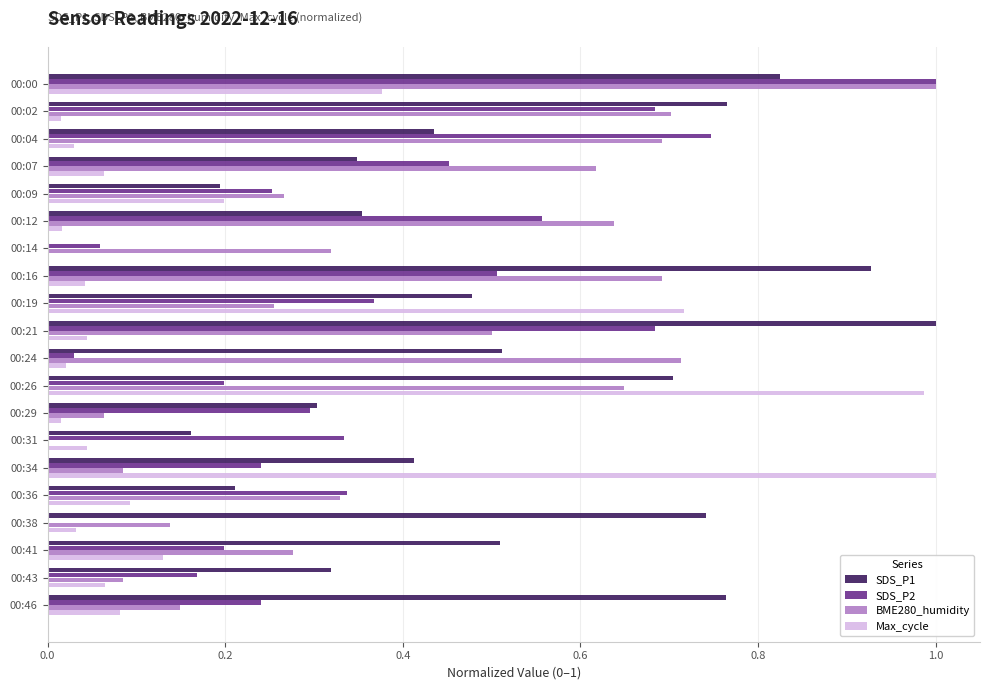

What is the total value across all series at 00:41?

1.1